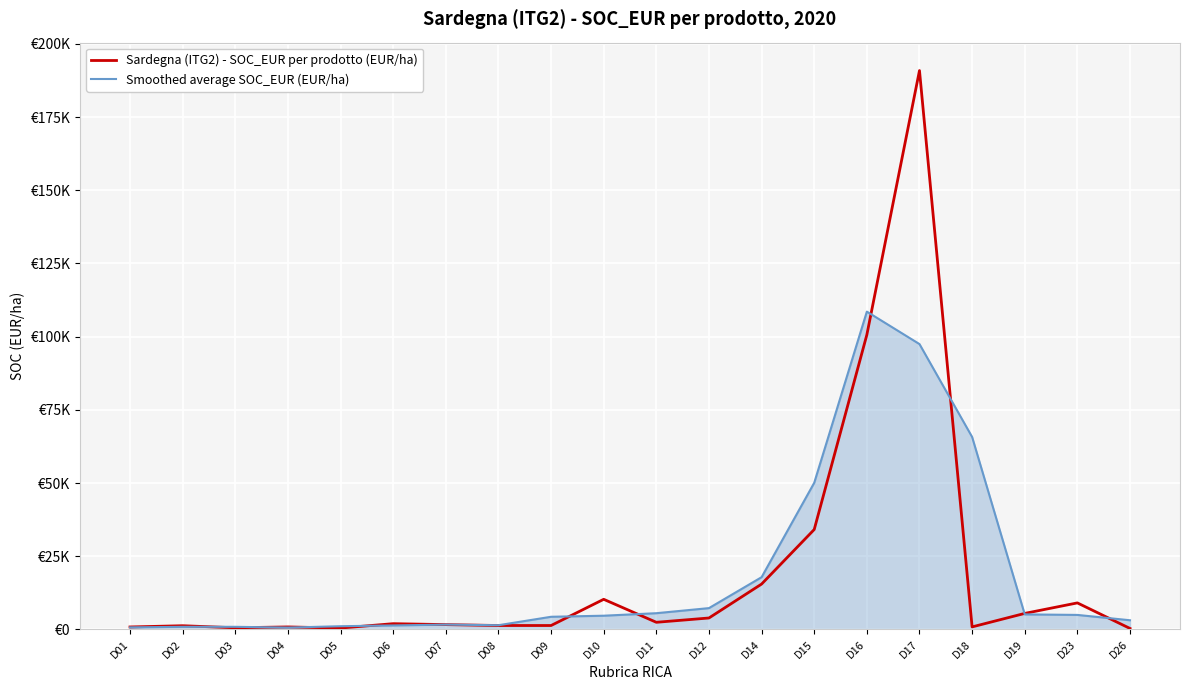

What are all the series names shown in the legend?

Sardegna (ITG2) - SOC_EUR per prodotto (EUR/ha), Smoothed average SOC_EUR (EUR/ha)